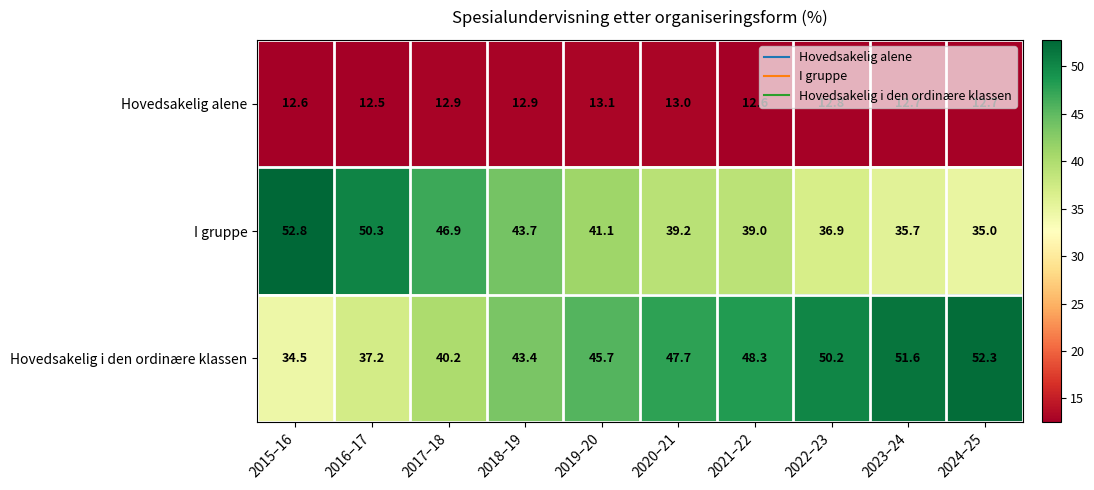

What value does the I gruppe series have at 2018–19?

43.7